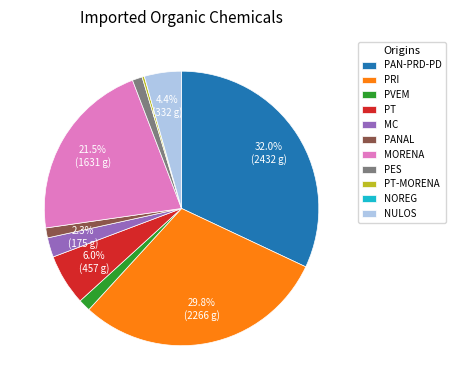

To the nearest percent, what portion does PES represent?

1%